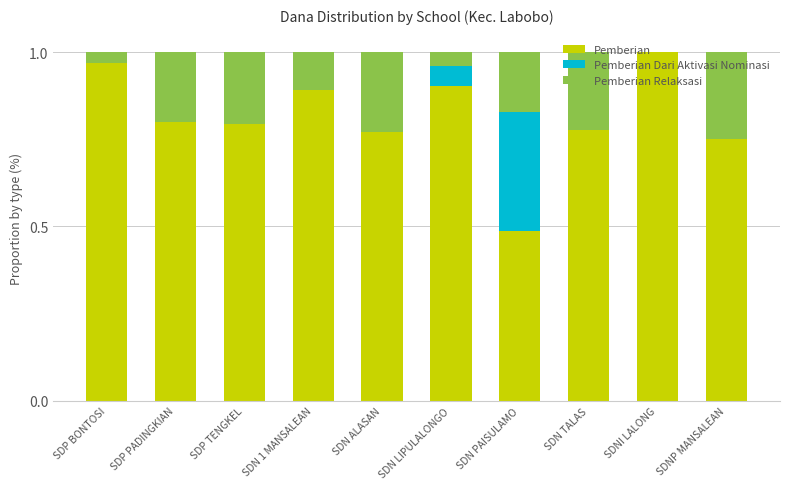

What are all the series names shown in the legend?

Pemberian, Pemberian Dari Aktivasi Nominasi, Pemberian Relaksasi